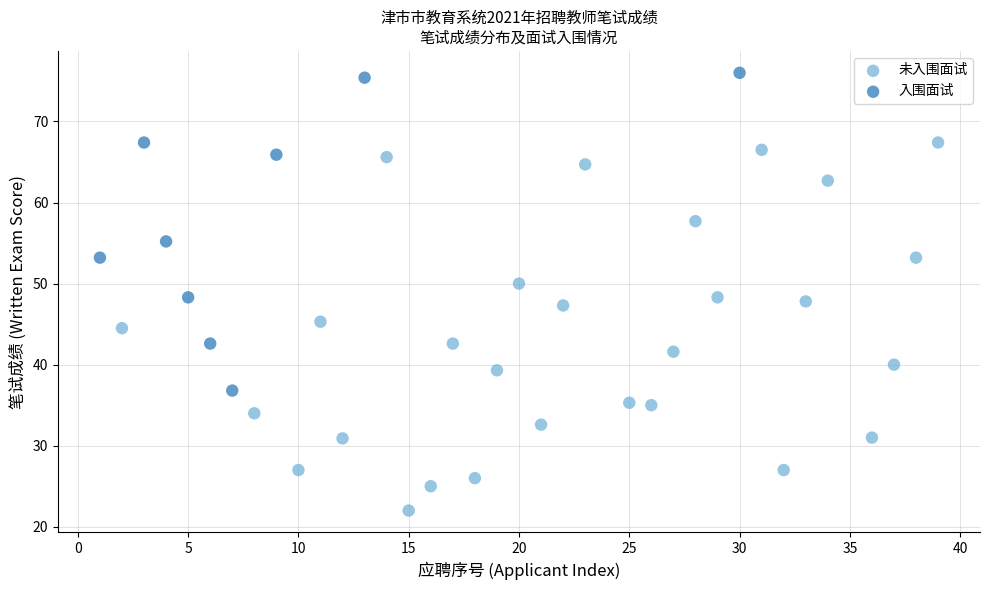

Which series contains the lowest Y value?

未入围面试